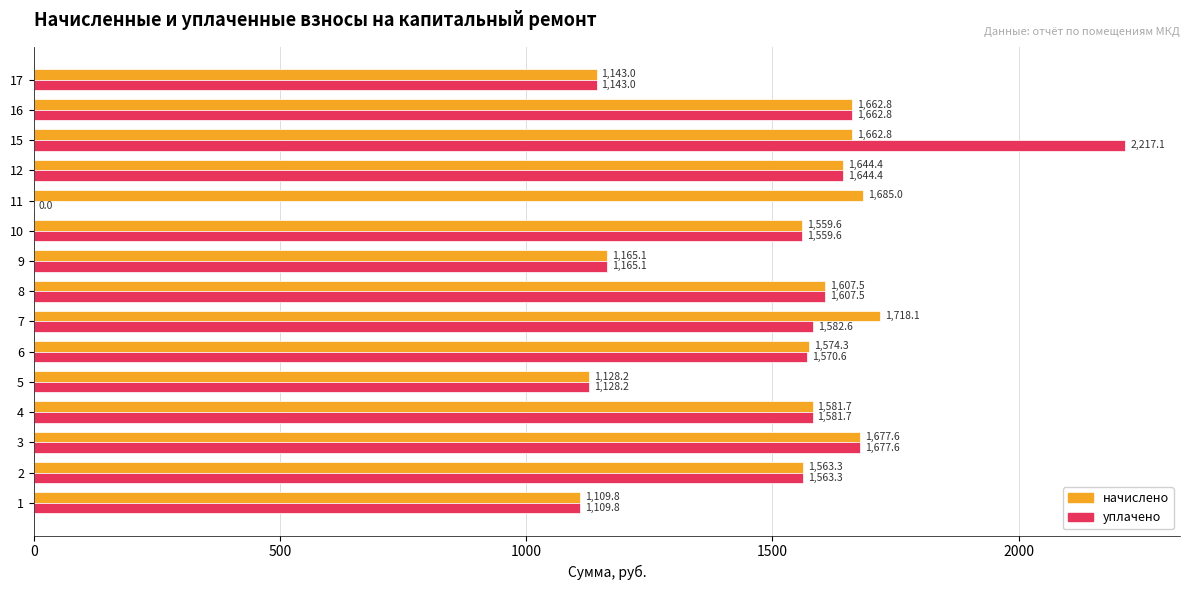

The начислено series shows 1559.6 at 10. True or false?

True